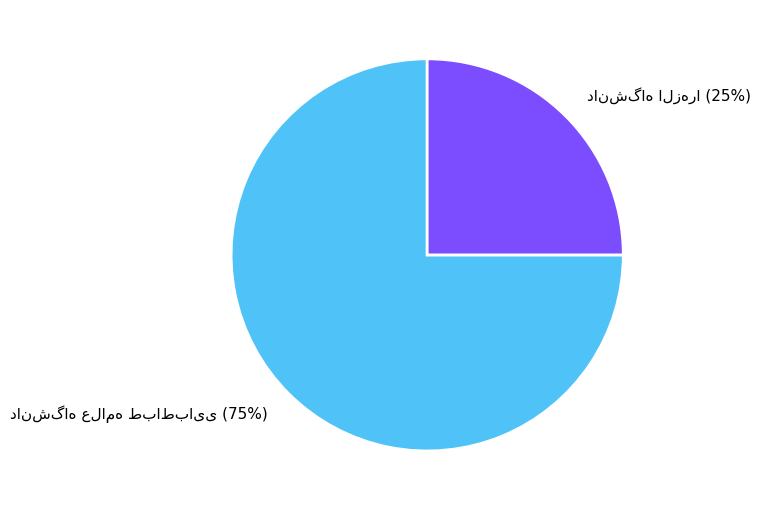

How many slices are in this pie chart?

2